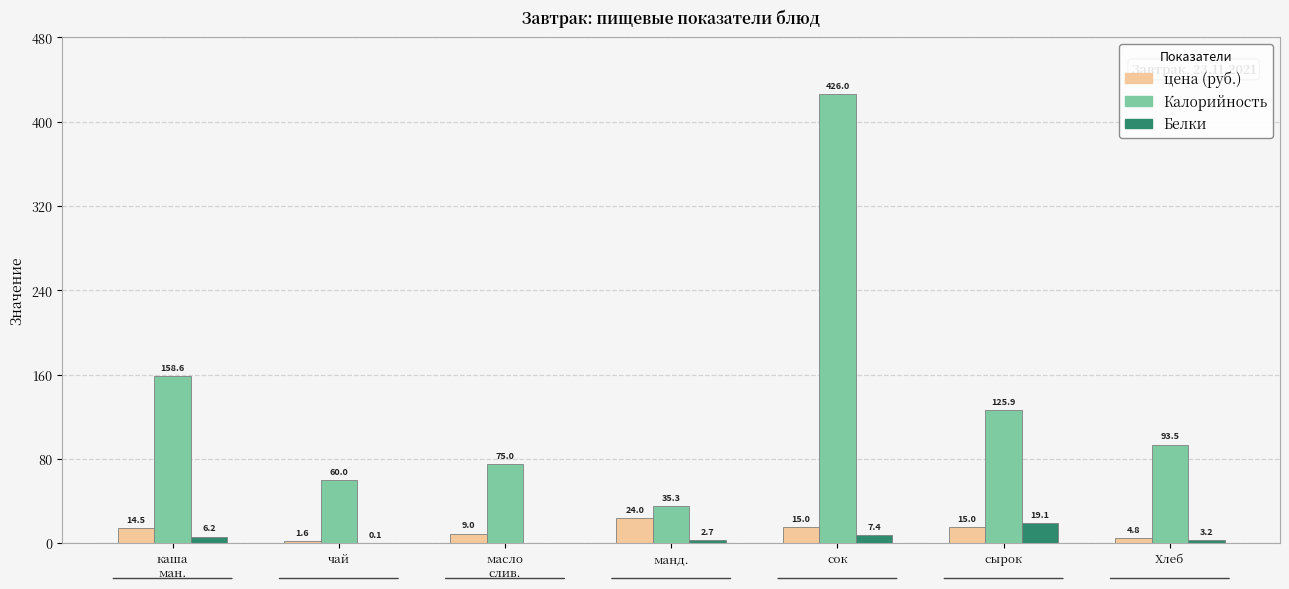

Which label corresponds to the largest value in the chart?

сок